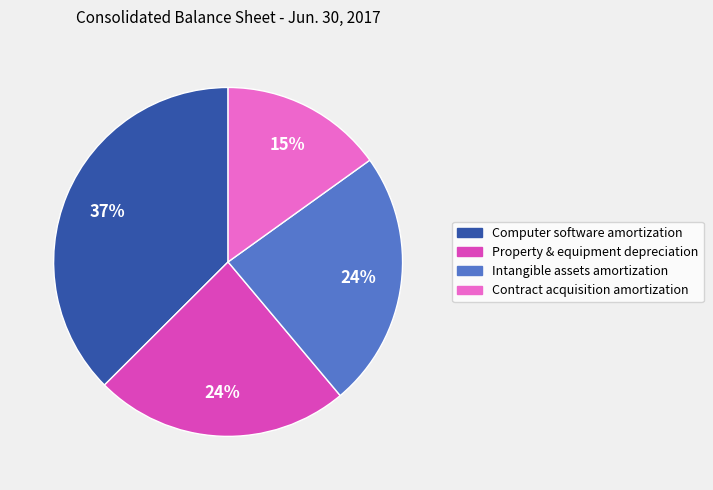

How many segments does this pie chart have?

4